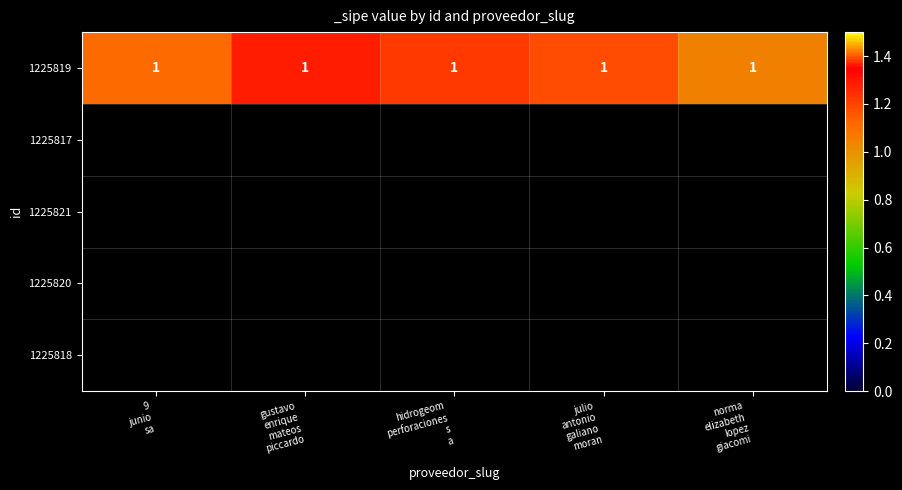

Reading left to right, list all the values displayed in this chart.

9
junio
sa=1.1	gustavo
enrique
mateos
piccardo=1.3	hidrogeom
perforaciones
s
a=1.2	julio
antonio
galiano
moran=1.2	norma
elizabeth
lopez
giacomi=1.0